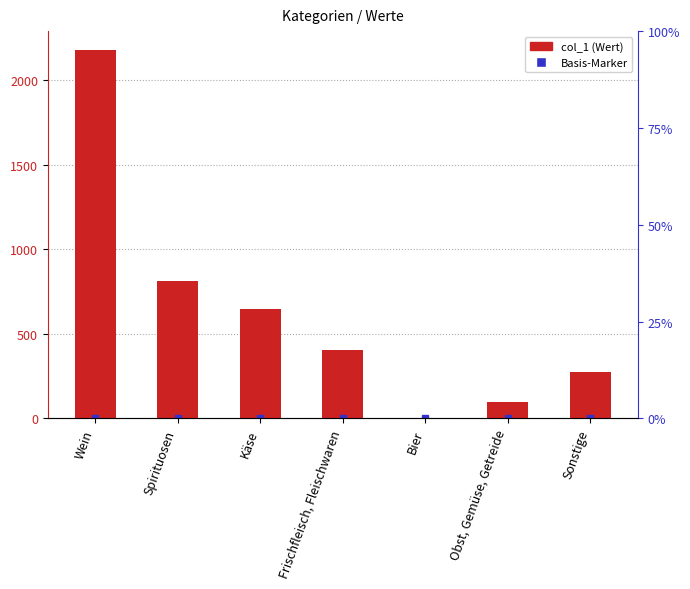

Reading left to right, extract all data points from this chart.

Wein=2182	Spirituosen=812	Käse=645	Frischfleisch, Fleischwaren=402	Bier=1	Obst, Gemüse, Getreide=94	Sonstige=277